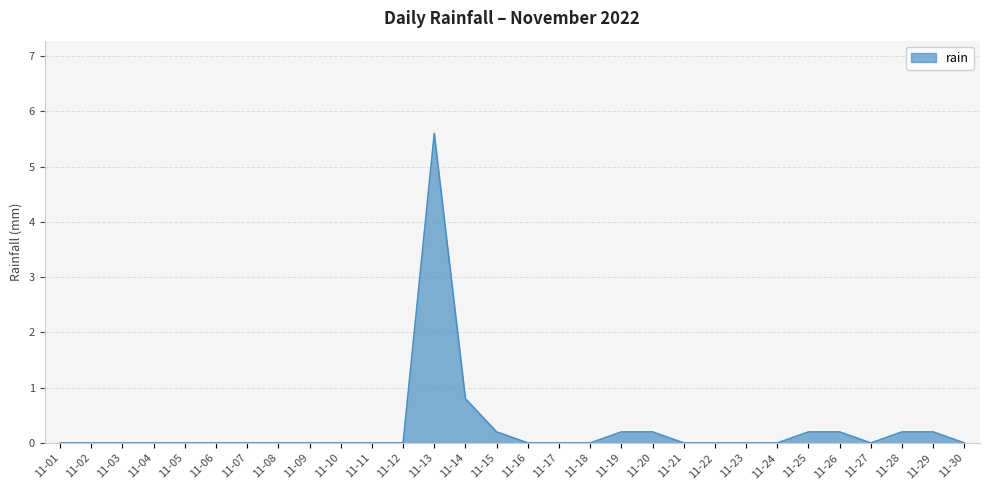

At which category does the chart reach its peak across all series?

11-13